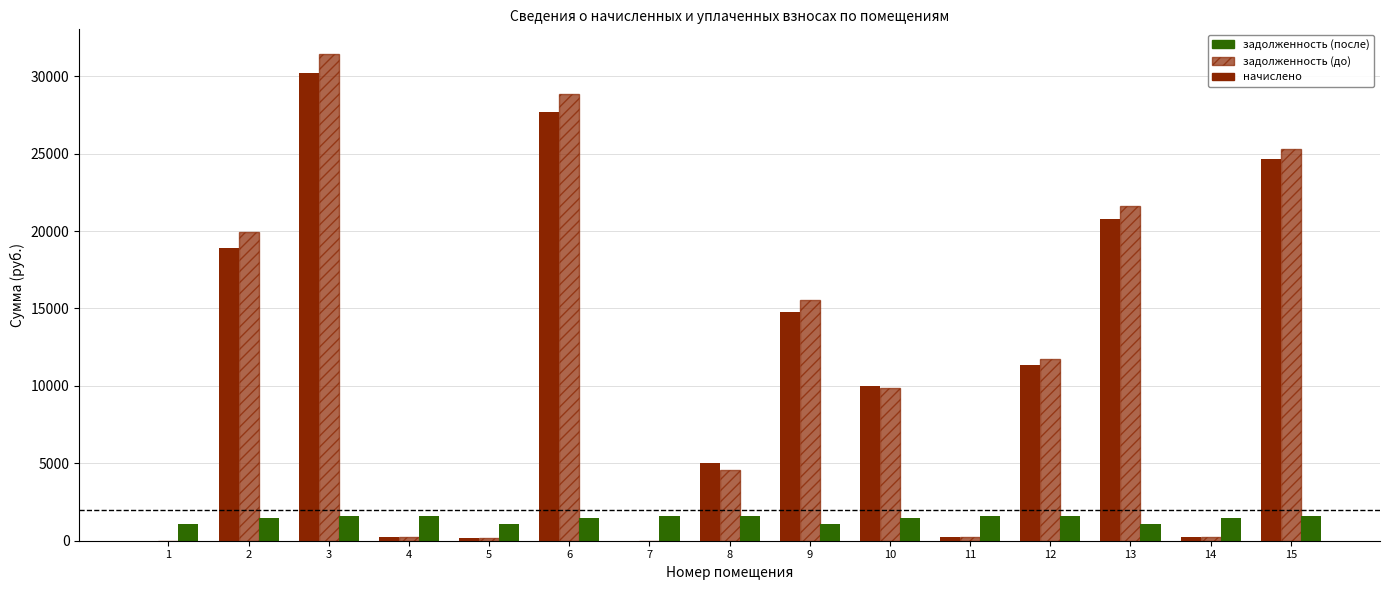

What is the difference between the maximum and minimum values in the задолженность (после) series?

31456.3